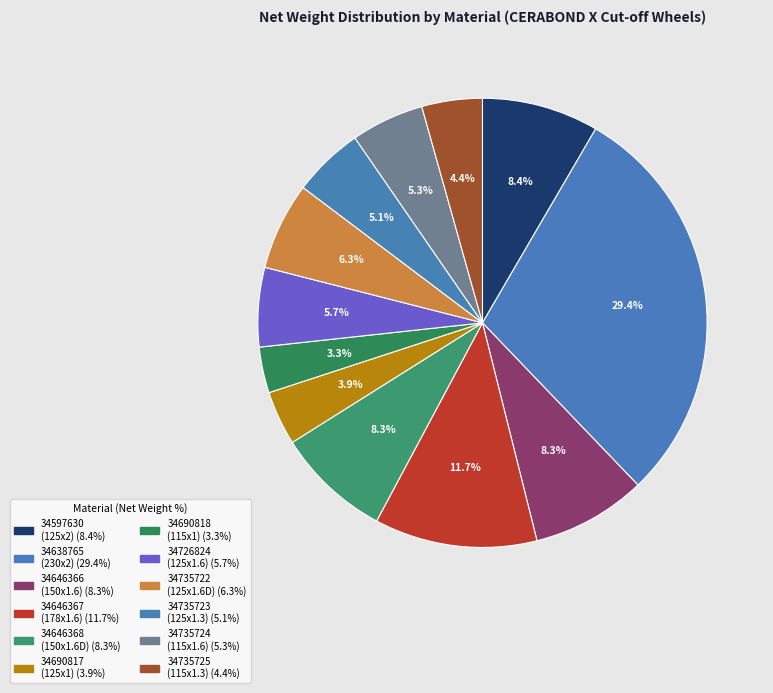

How many segments does this pie chart have?

12